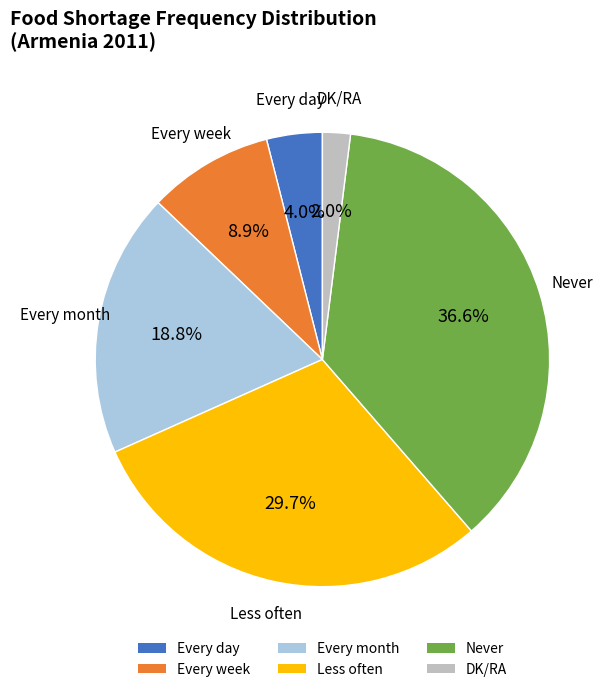

To the nearest percent, what is the average slice percentage?

17%